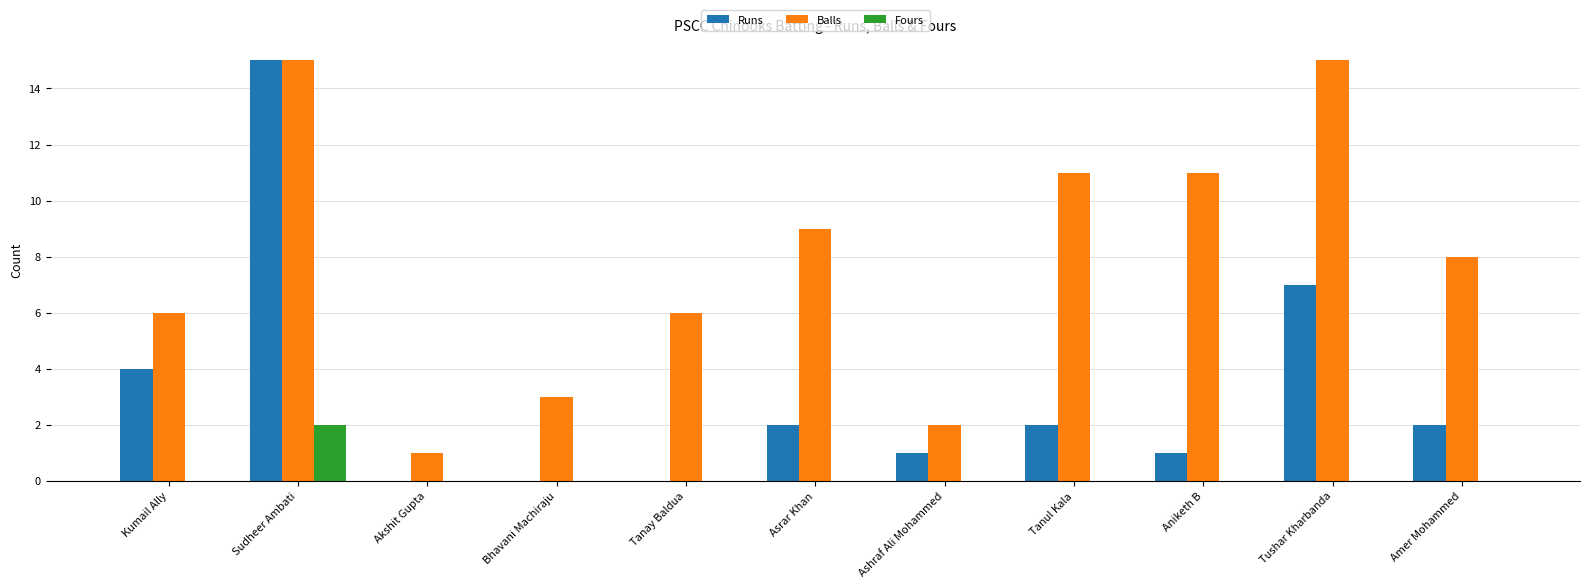

At which category is the sum across all series the highest?

Sudheer Ambati